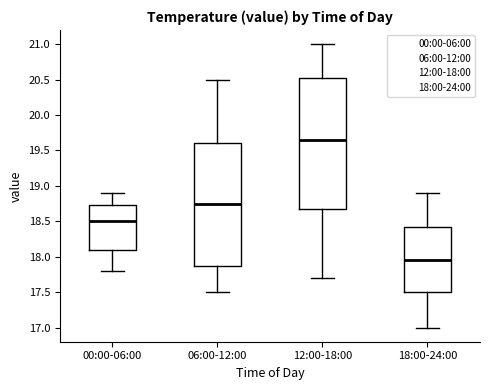

Reading left to right, transcribe this box plot: for each box, give where its median line is, the range the box spans, and where its two whiskers end, as read against the y-axis. The values are not printed on the chart, so give them approximately, as read against the axis.

00:00-06:00: median 18.50, box 18.10 to 18.75, whiskers 17.80 to 18.90
06:00-12:00: median 18.75, box 17.90 to 19.60, whiskers 17.50 to 20.50
12:00-18:00: median 19.65, box 18.70 to 20.55, whiskers 17.70 to 21.00
18:00-24:00: median 17.95, box 17.50 to 18.45, whiskers 17.00 to 18.90